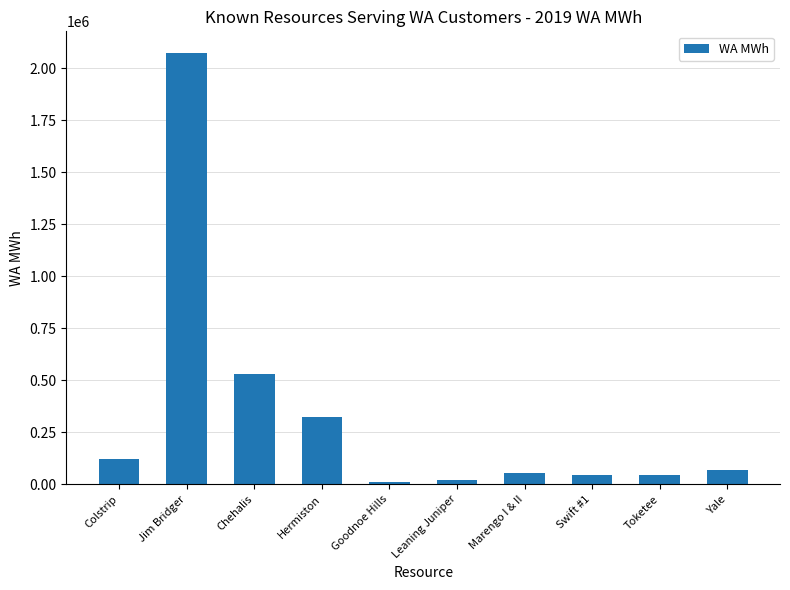

Which label corresponds to the largest value in the chart?

Jim Bridger